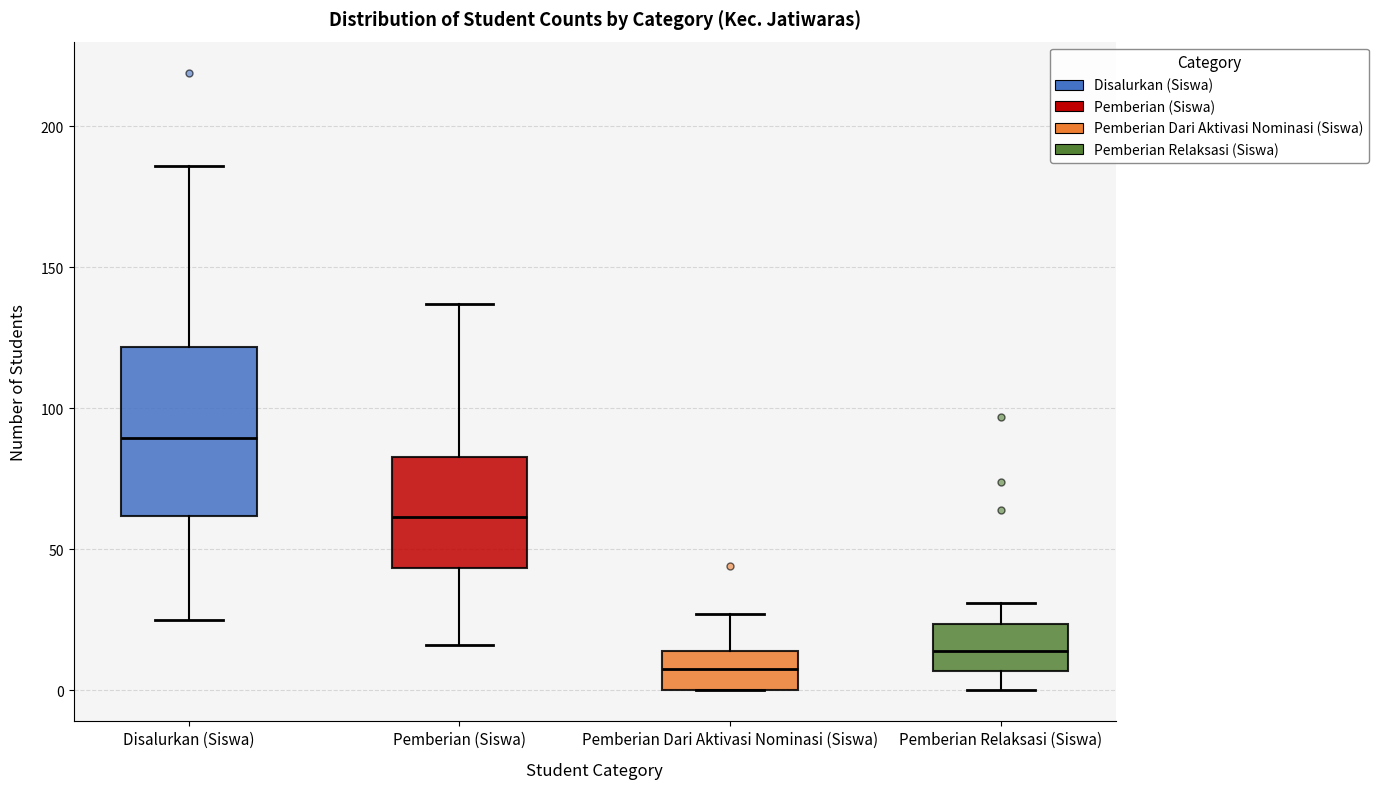

Where does the median line of the box for Disalurkan (Siswa) sit on the y-axis? The values are not printed on the chart, so give them approximately, as read against the axis.

90